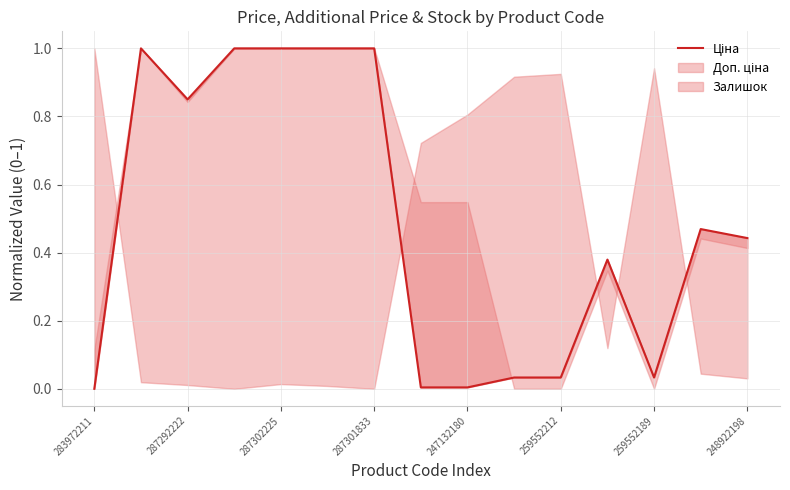

How many lines are shown in the chart?

1